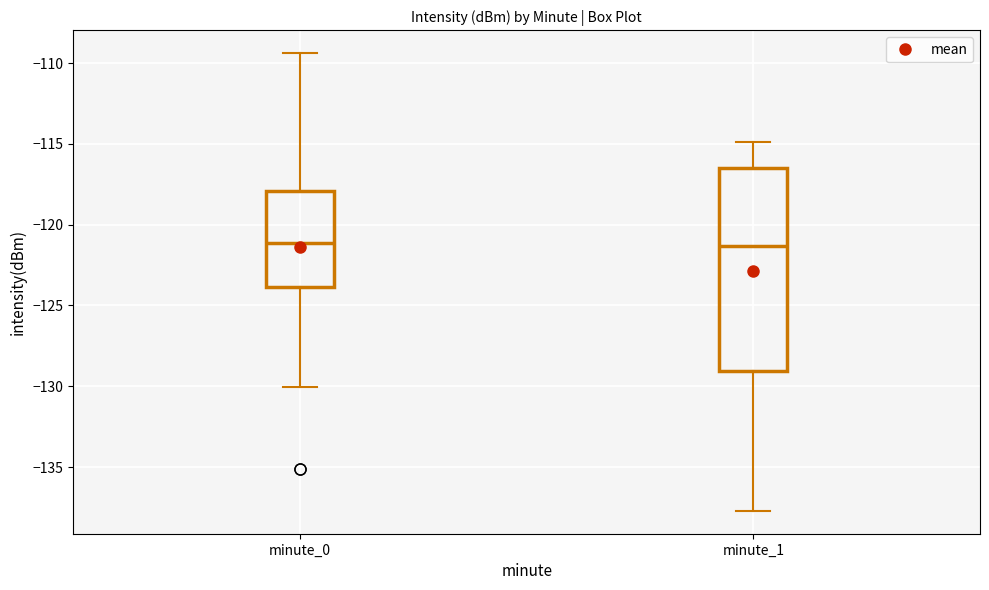

Reading left to right, read every box against the y-axis: the position of its median line, the range the box covers, and the ends of its whiskers. The values are not printed on the chart, so give them approximately, as read against the axis.

minute_0: median -121.0, box -124.0 to -118.0, whiskers -130.0 to -109.5
minute_1: median -121.5, box -129.0 to -116.5, whiskers -137.5 to -115.0